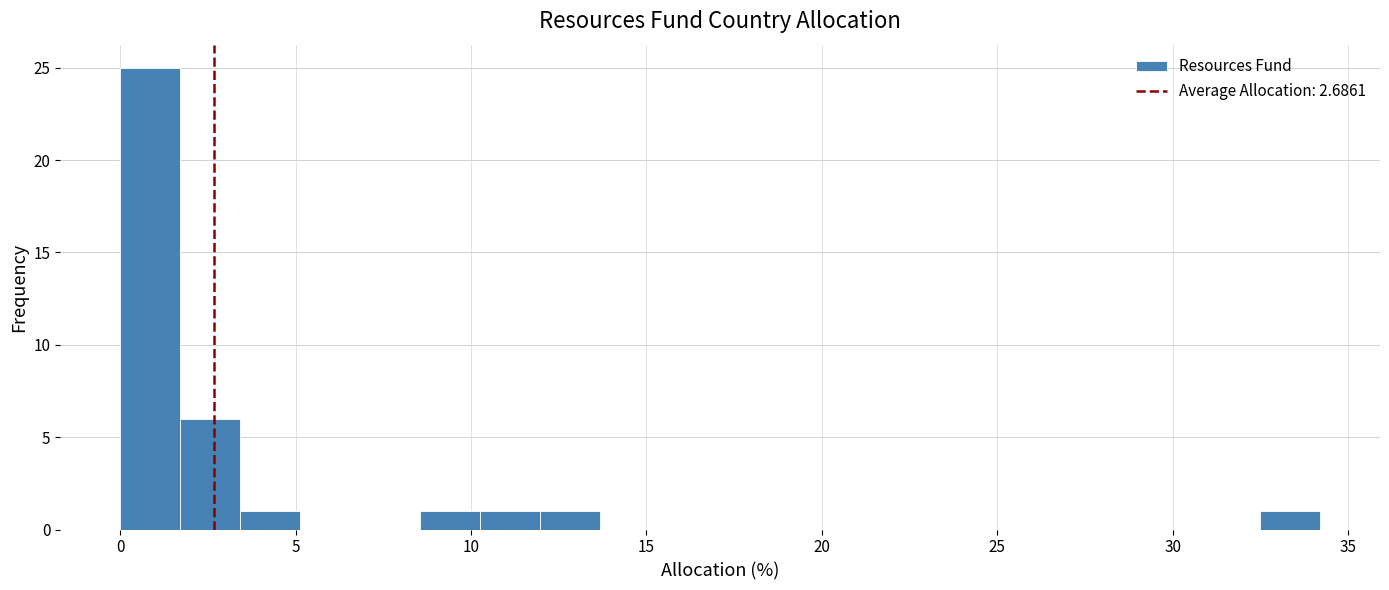

Read against the x-axis, roughly where is the centre of the tallest bar?

1.0